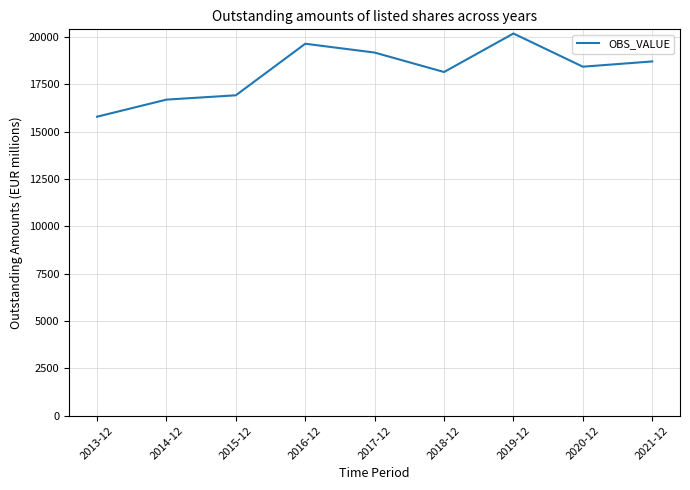

Approximately how many times larger is the value at 2017-12 compared to 2014-12?

1.1